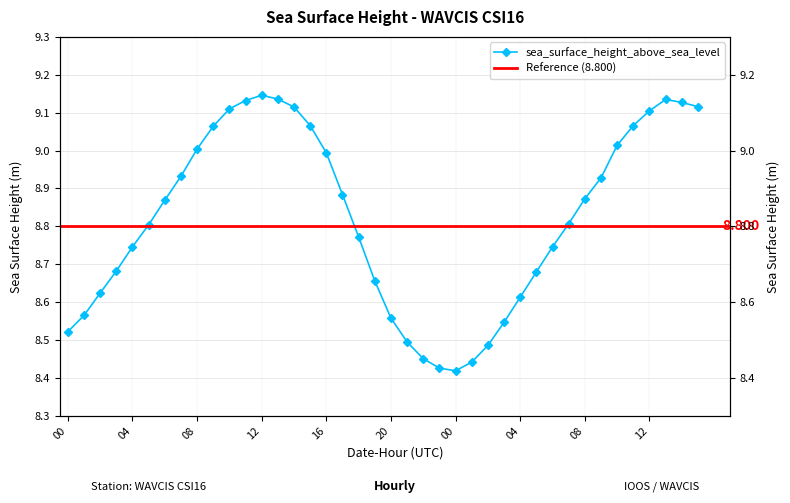

List the labels in order of value, smallest first.

2012-07-02T00, 2012-07-01T23, 2012-07-02T01, 2012-07-01T22, 2012-07-02T02, 2012-07-01T21, 2012-07-01T00, 2012-07-02T03, 2012-07-01T20, 2012-07-01T01, 2012-07-02T04, 2012-07-01T02, 2012-07-01T19, 2012-07-02T05, 2012-07-01T03, 2012-07-01T04, 2012-07-02T06, 2012-07-01T18, 2012-07-01T05, 2012-07-02T07, 2012-07-01T06, 2012-07-02T08, 2012-07-01T17, 2012-07-02T09, 2012-07-01T07, 2012-07-01T16, 2012-07-01T08, 2012-07-02T10, 2012-07-01T09, 2012-07-01T15, 2012-07-02T11, 2012-07-02T12, 2012-07-01T10, 2012-07-01T14, 2012-07-02T15, 2012-07-02T14, 2012-07-01T11, 2012-07-02T13, 2012-07-01T13, 2012-07-01T12